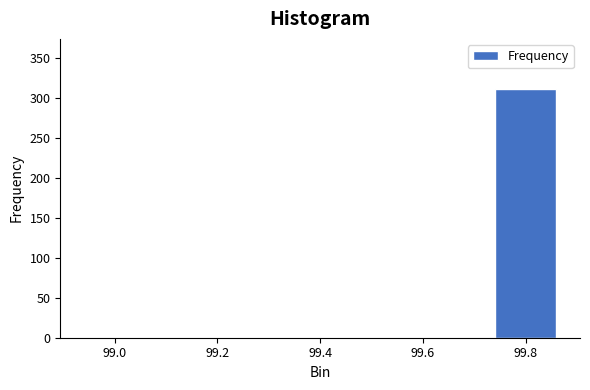

What is the sum of all values?

312